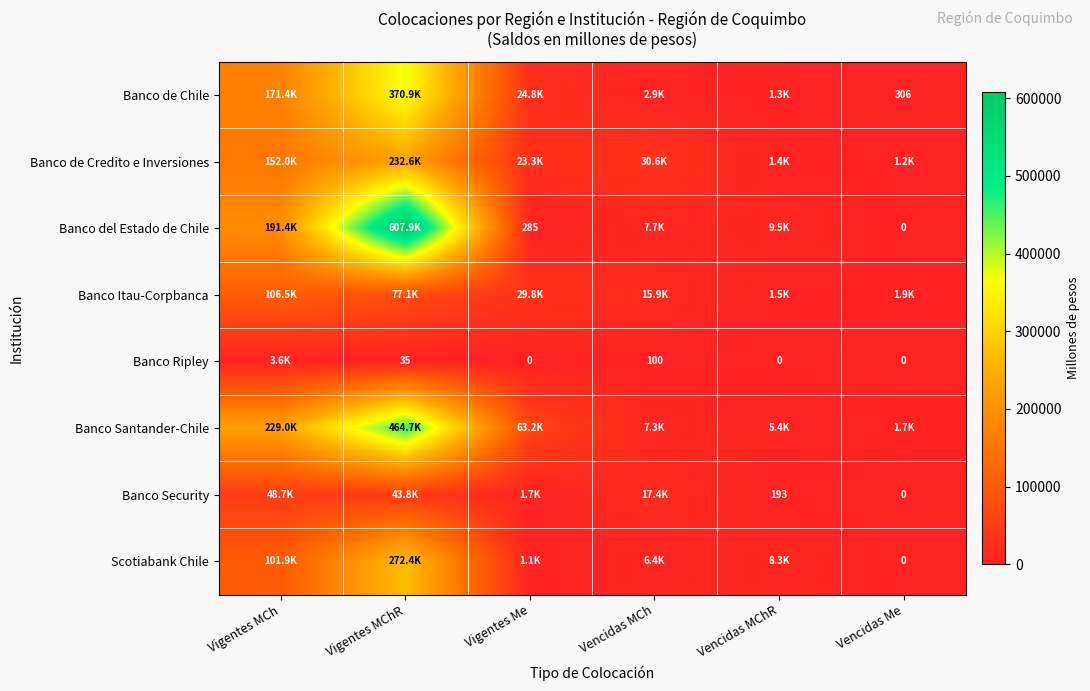

Where is Banco de Credito e Inversiones nearest to the value 116898?

Vigentes MCh